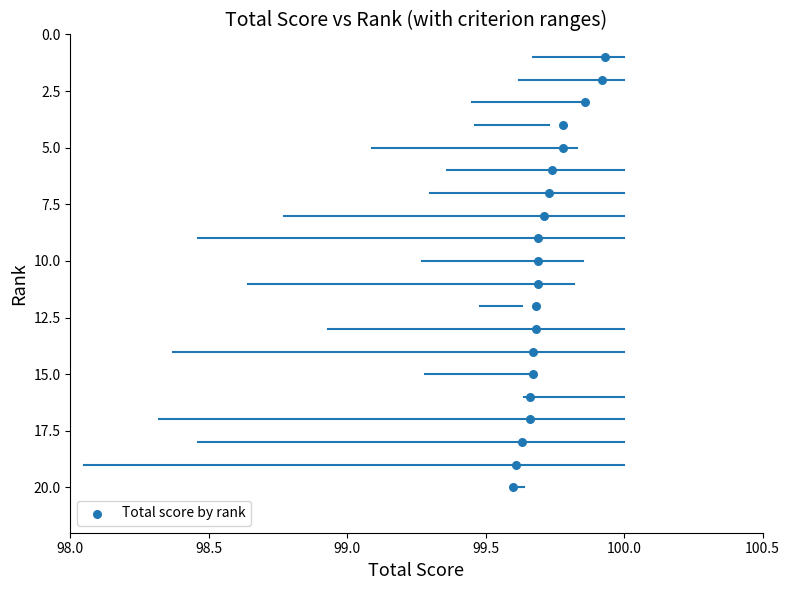

What is the range of Y values (max minus min)?

19